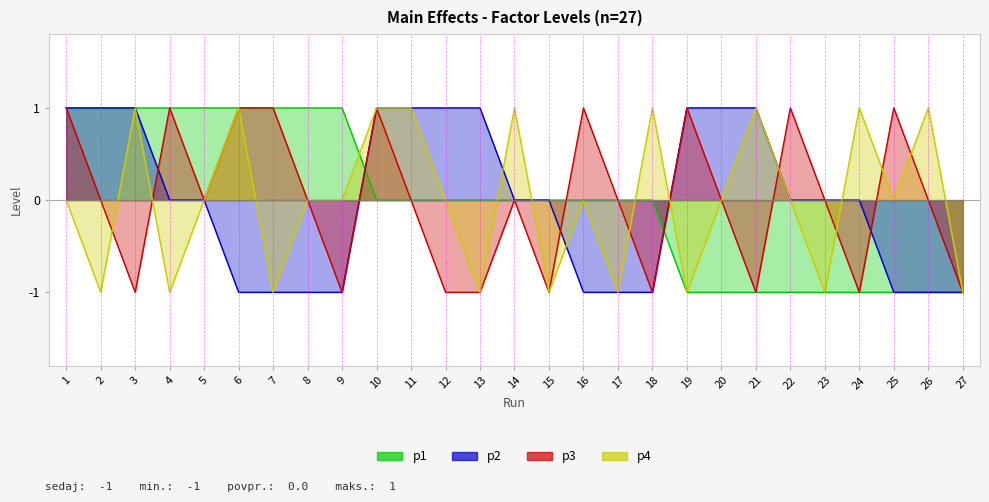

Which has a higher value, 5 or 13?

5